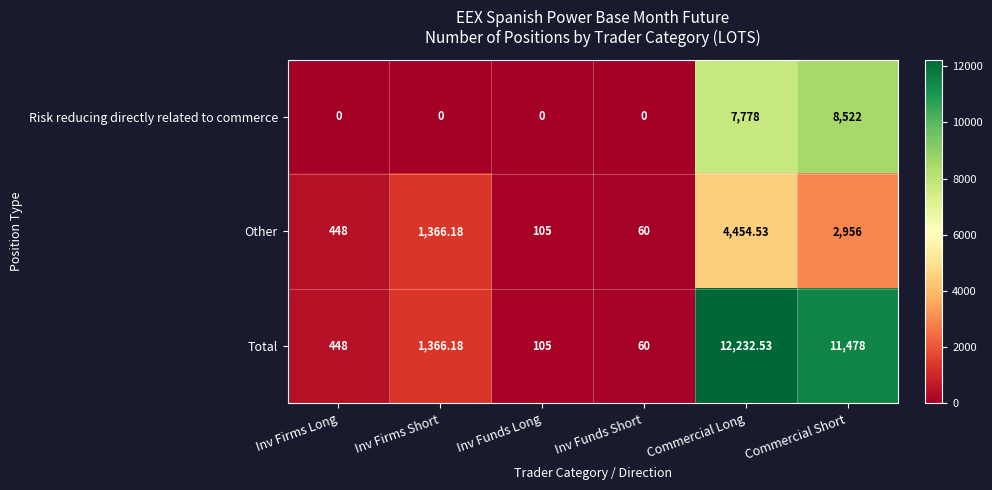

Rank the series at Commercial Long from highest to lowest value.

Total, Risk reducing directly related to commerce, Other